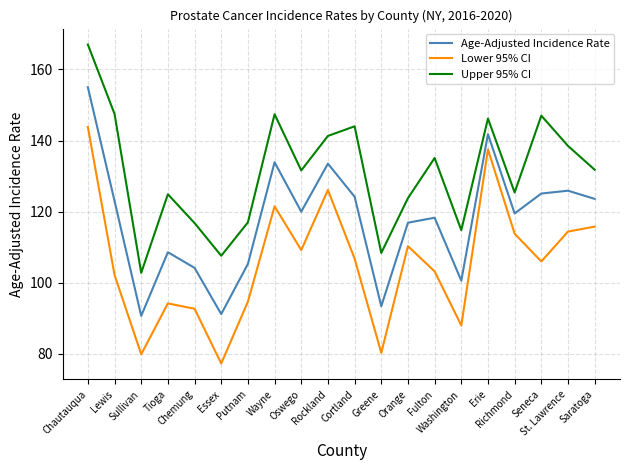

What is the difference between the maximum and minimum values in the Age-Adjusted Incidence Rate series?

64.3